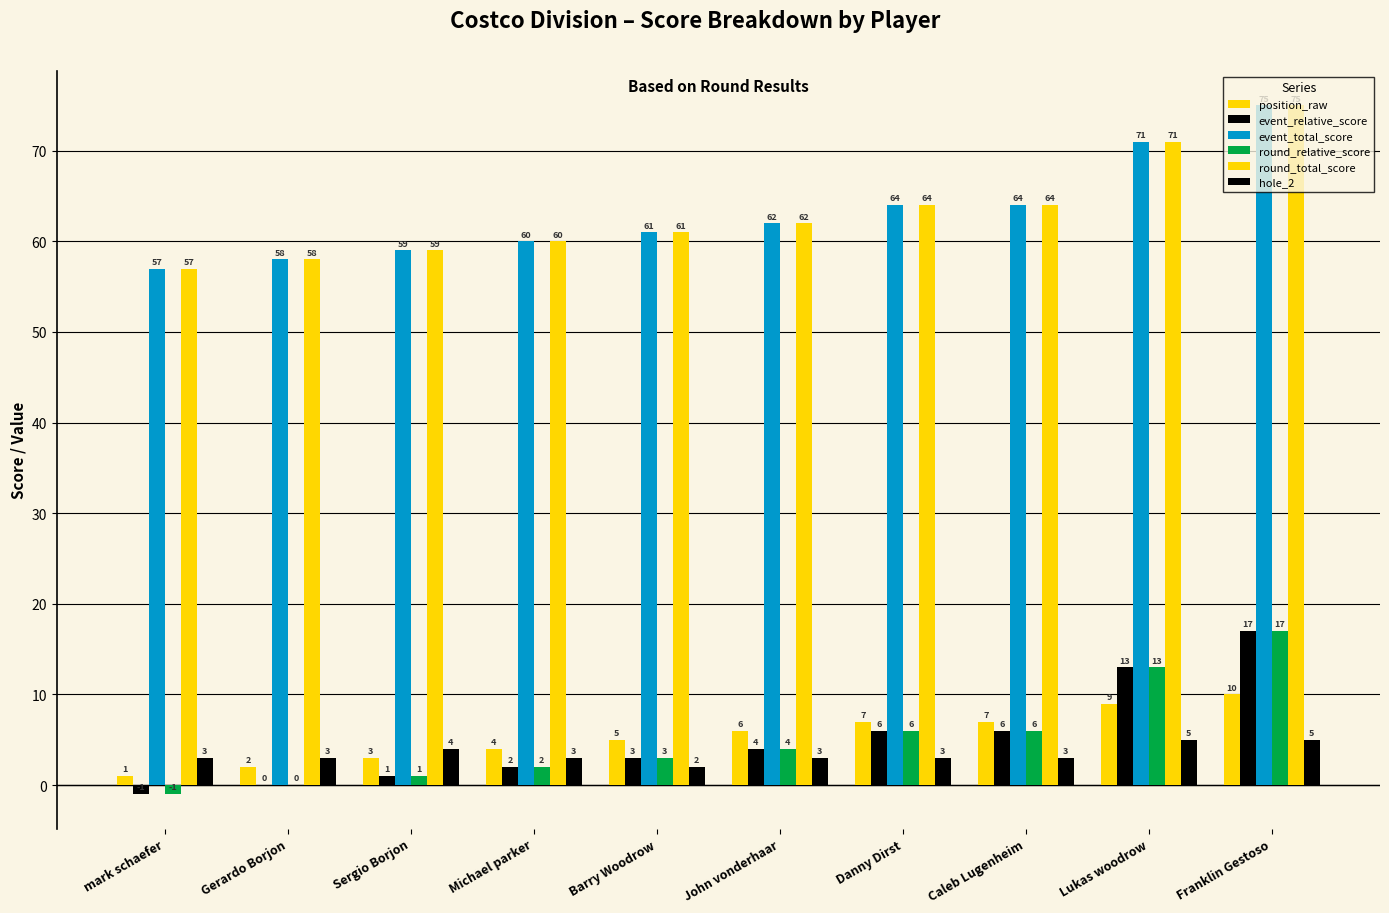

Are the bars horizontal?

No